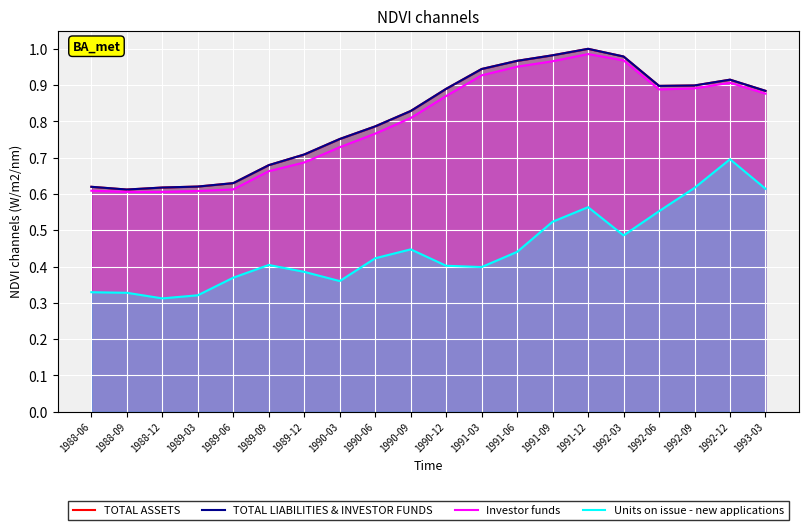

List the labels in order of TOTAL ASSETS value, largest first.

1991-12, 1991-09, 1992-03, 1991-06, 1991-03, 1992-12, 1992-09, 1992-06, 1990-12, 1993-03, 1990-09, 1990-06, 1990-03, 1989-12, 1989-09, 1989-06, 1989-03, 1988-06, 1988-12, 1988-09